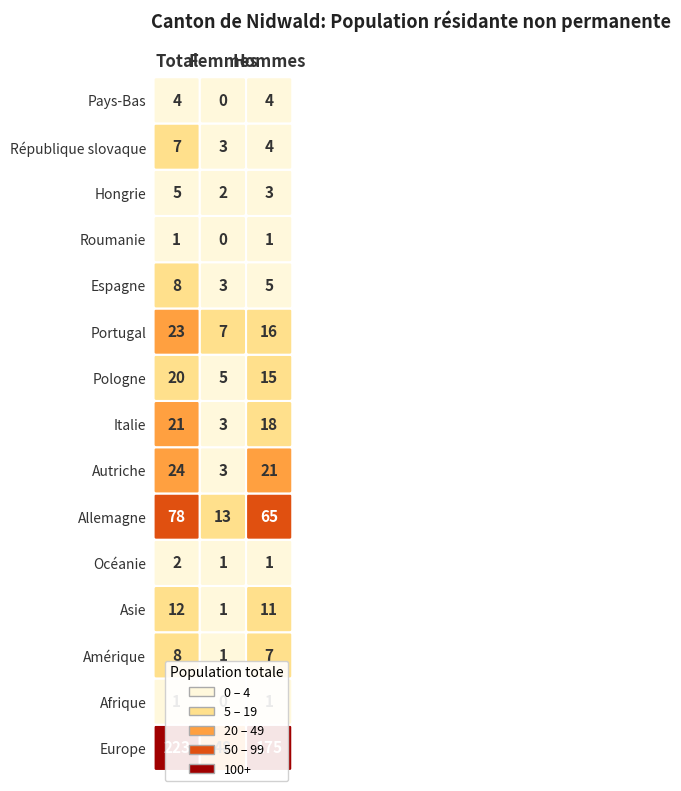

At which category is the sum across all series the highest?

Total